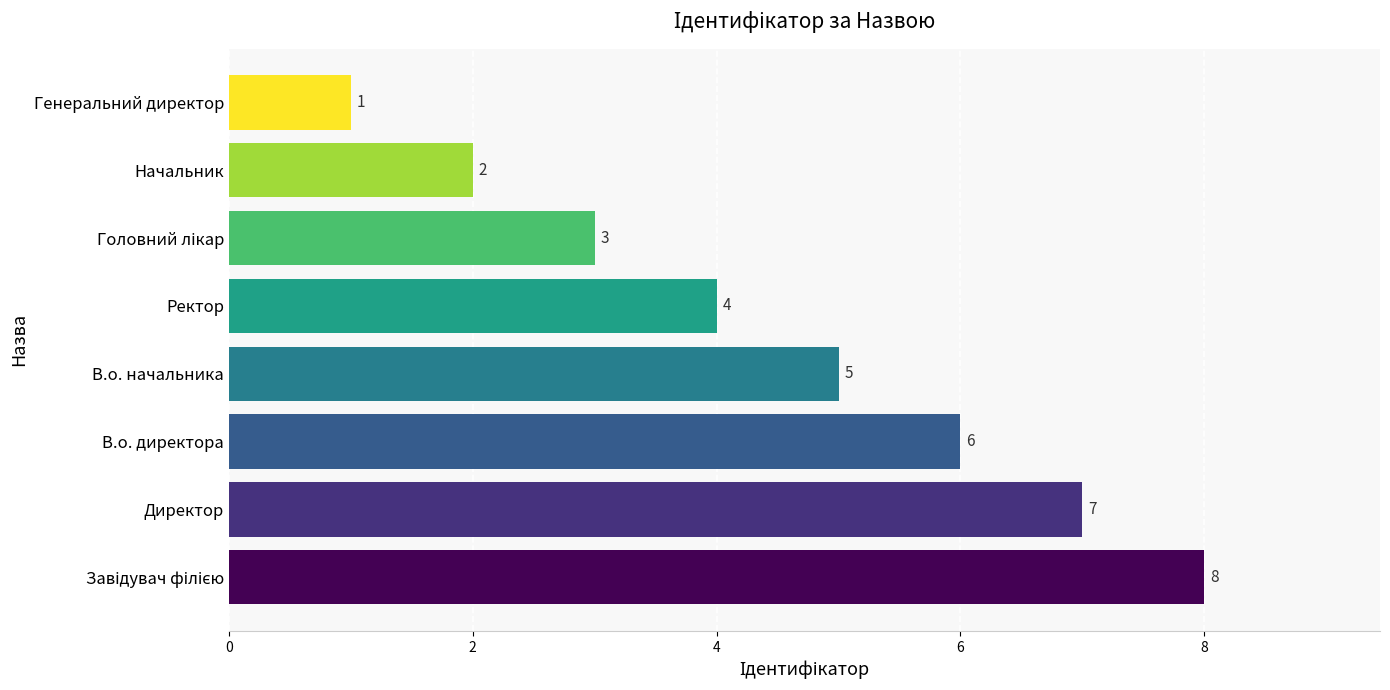

Reading top to bottom, transcribe all the data shown in this chart.

1	2	3	4	5	6	7	8